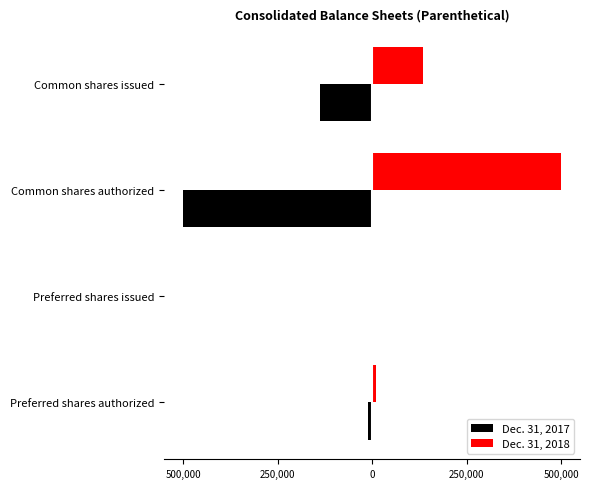

What are all the series names shown in the legend?

Dec. 31, 2017, Dec. 31, 2018